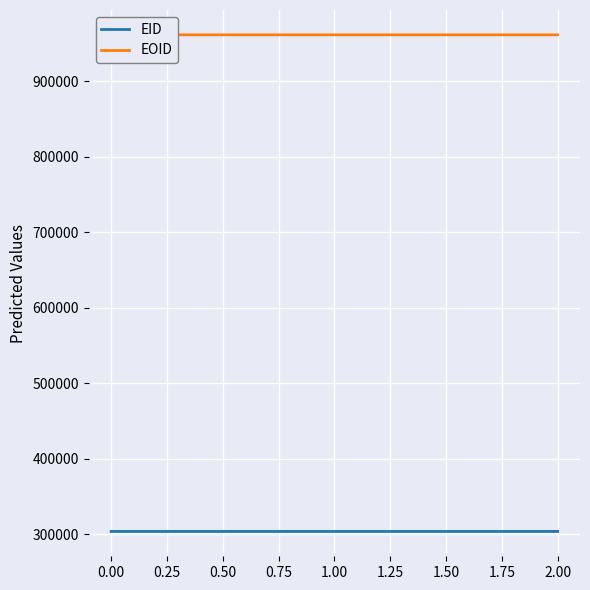

The value of EID at 0.00 is 129772. True or false?

False